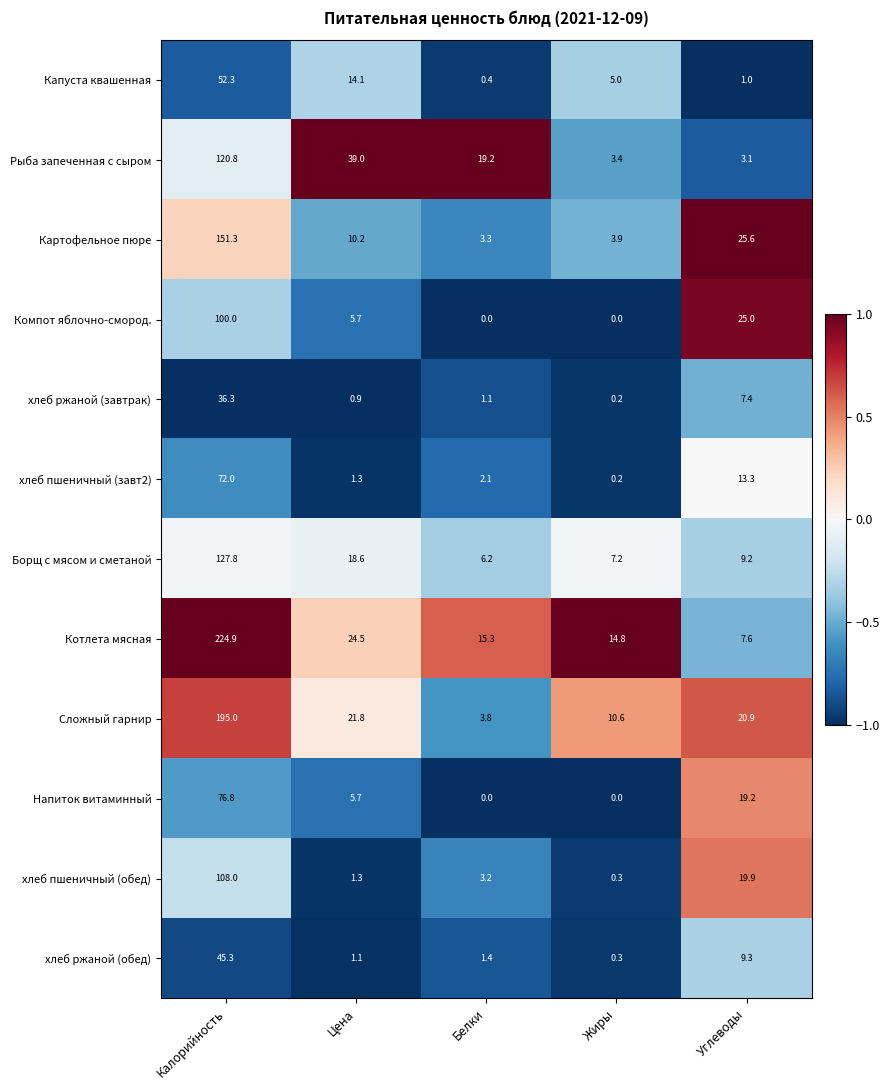

List the series in order of their peak value, highest first.

Котлета мясная, Сложный гарнир, Картофельное пюре, Борщ с мясом и сметаной, Рыба запеченная с сыром, хлеб пшеничный (обед), Компот яблочно-смород., Напиток витаминный, хлеб пшеничный (завт2), Капуста квашенная, хлеб ржаной (обед), хлеб ржаной (завтрак)